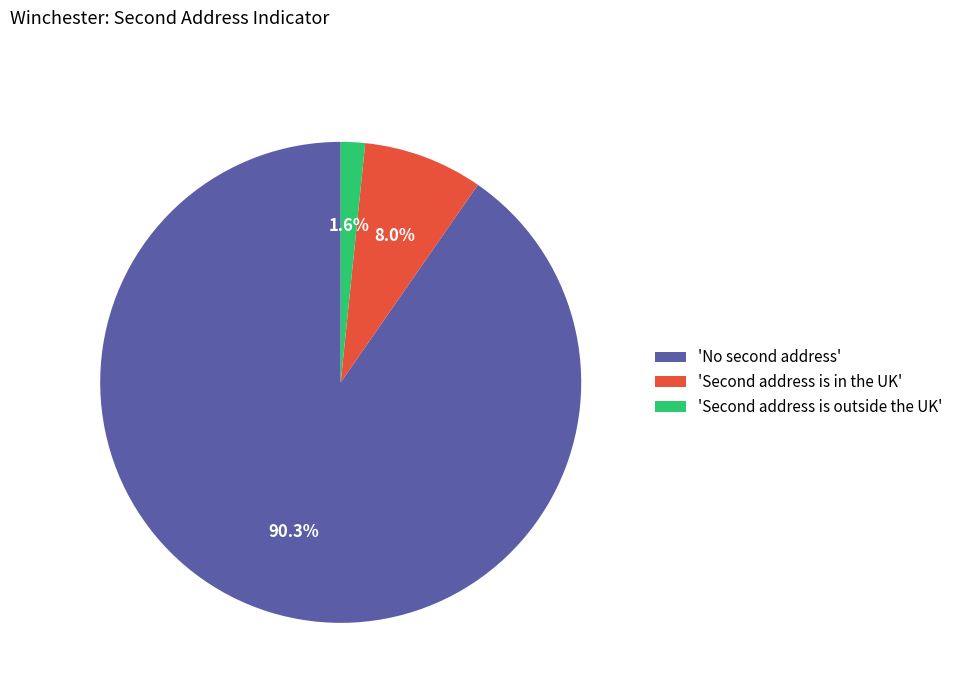

Is there a majority slice in this chart?

Yes